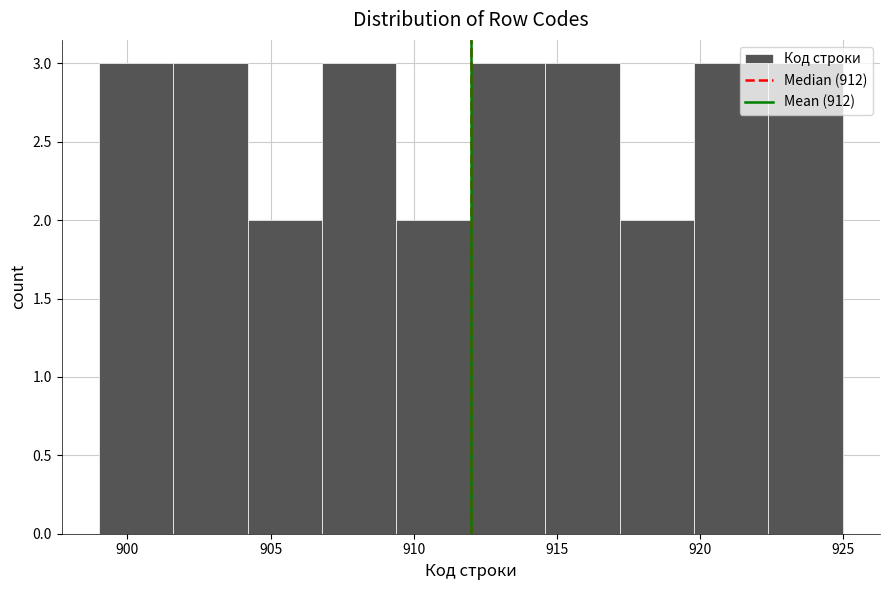

Reading left to right, transcribe this chart: for each bar, give the range it covers on the x-axis and its height. Neither the bar edges nor the heights are printed on the chart, so give them approximately, as read against the axes.

899.0 to 901.6: 3
901.6 to 904.2: 3
904.2 to 906.8: 2
906.8 to 909.4: 3
909.4 to 912.0: 2
912.0 to 914.6: 3
914.6 to 917.2: 3
917.2 to 919.8: 2
919.8 to 922.4: 3
922.4 to 925.0: 3